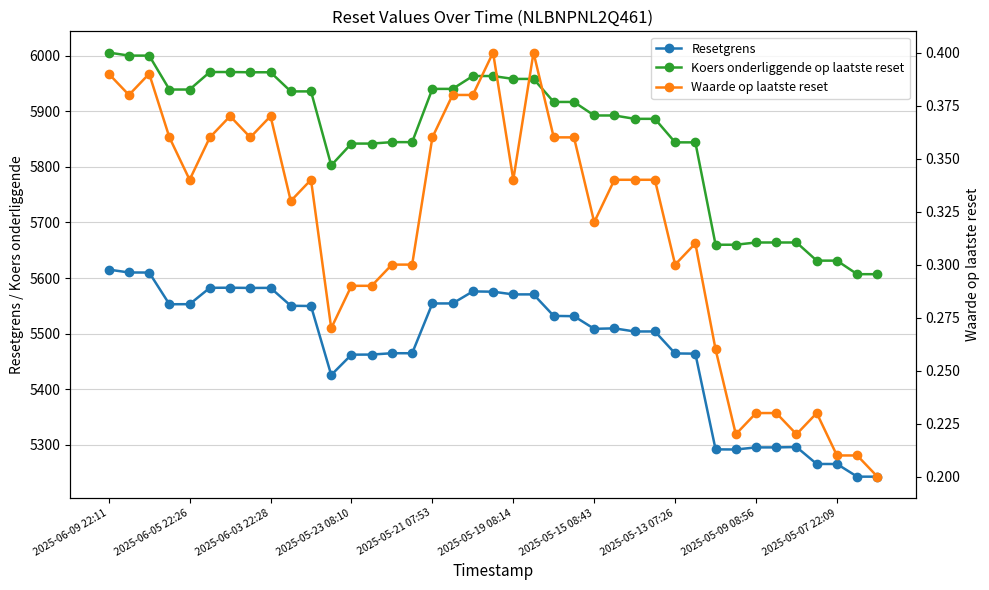

True or false: Waarde op laatste reset has more than 0 interior local peaks.

True